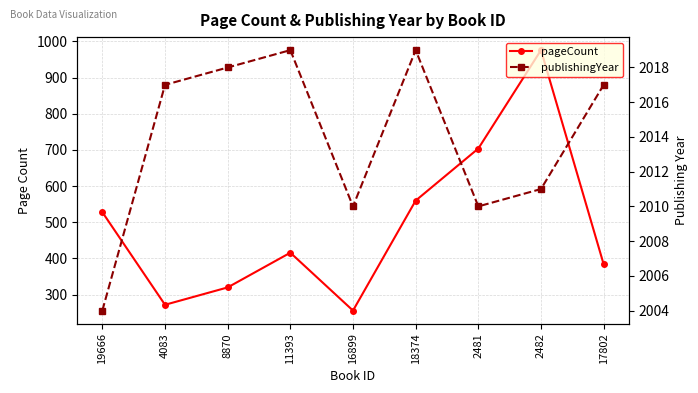

What value does the publishingYear series have at 19666?

2004